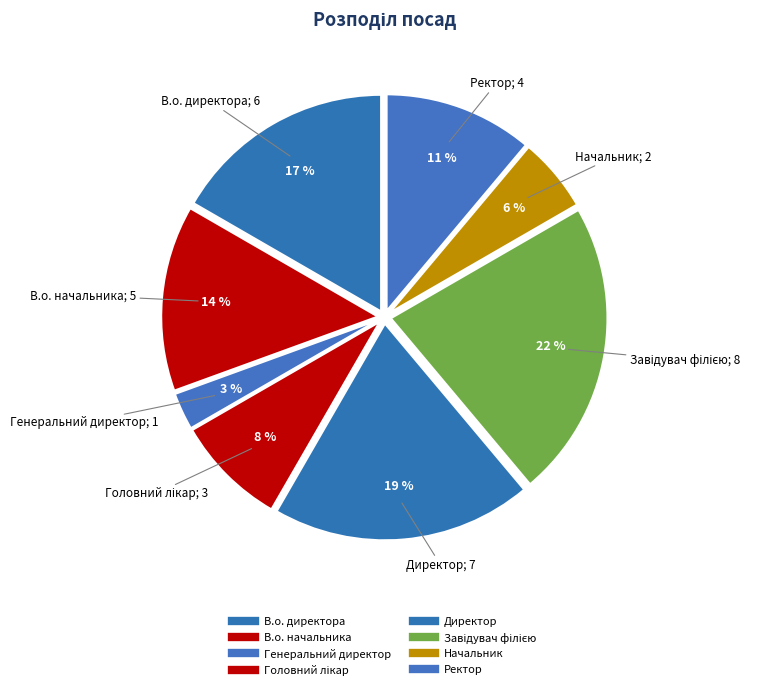

What is the change in value from В.о. начальника to Генеральний директор?

-4